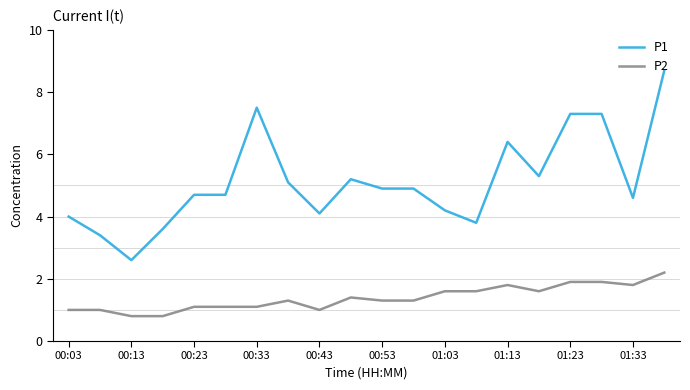

Which series has the widest spread of values?

P1